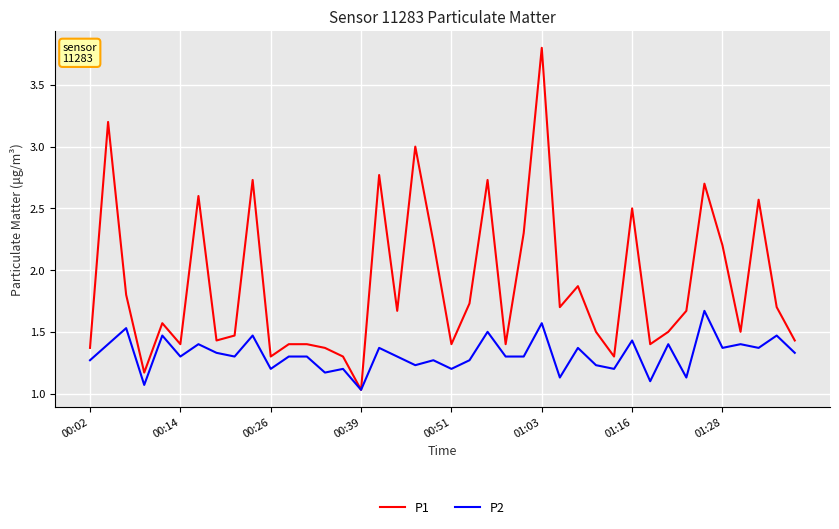

Rank the series by their average value, from highest to lowest.

P1, P2